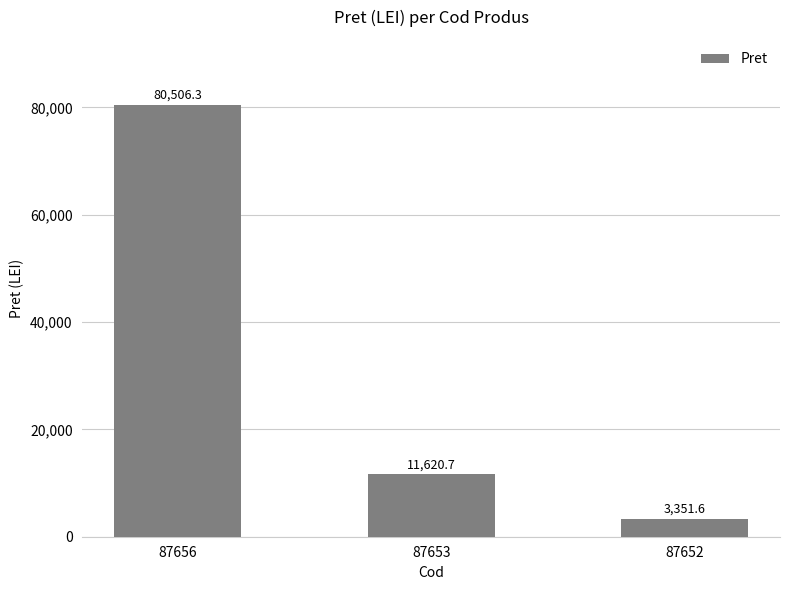

Which category has the highest value across all series?

87656